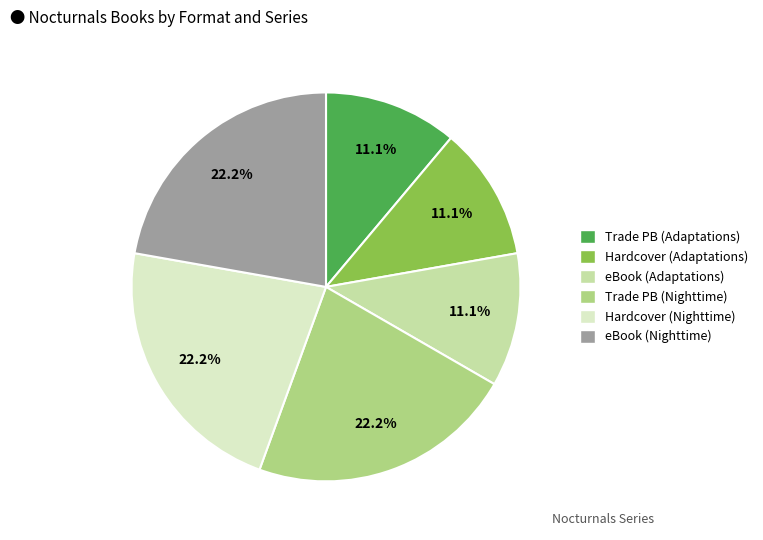

Is there a majority slice in this chart?

No